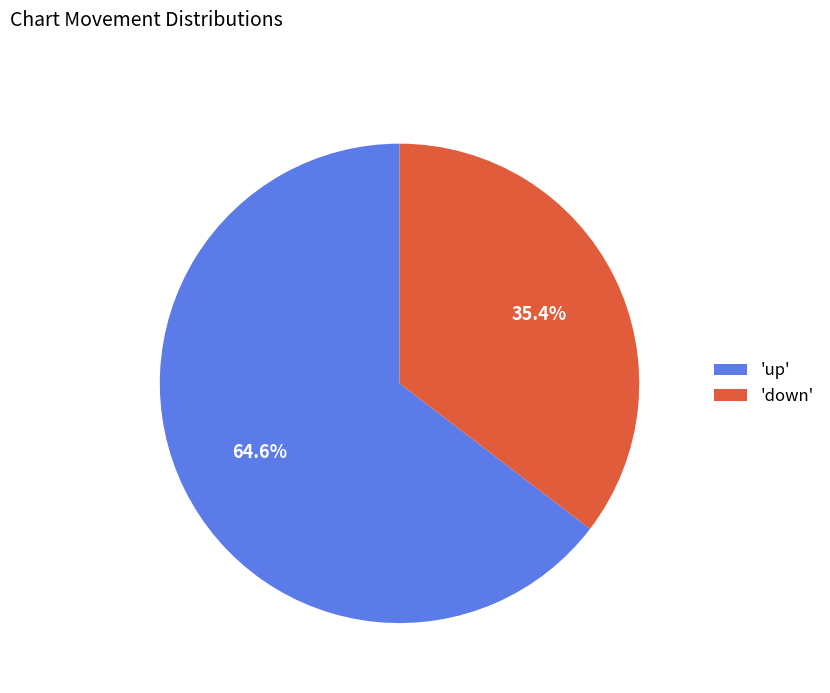

Count the number of slices in the pie.

2